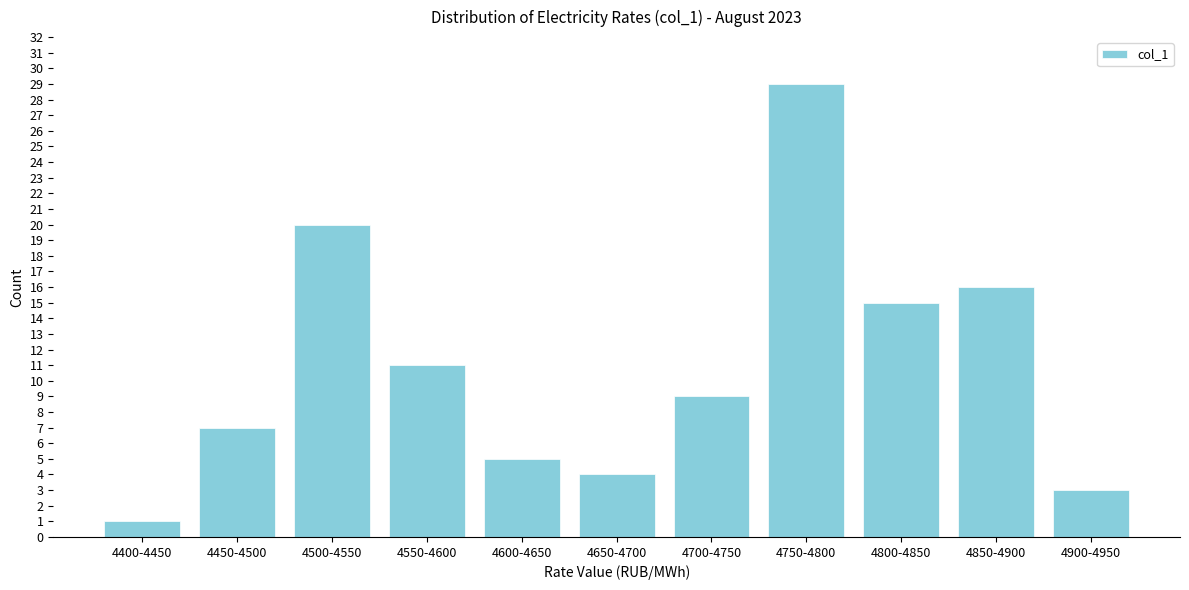

Reading right to left, what are all the values shown in this chart?

4900-4950=3	4850-4900=16	4800-4850=15	4750-4800=29	4700-4750=9	4650-4700=4	4600-4650=5	4550-4600=11	4500-4550=20	4450-4500=7	4400-4450=1